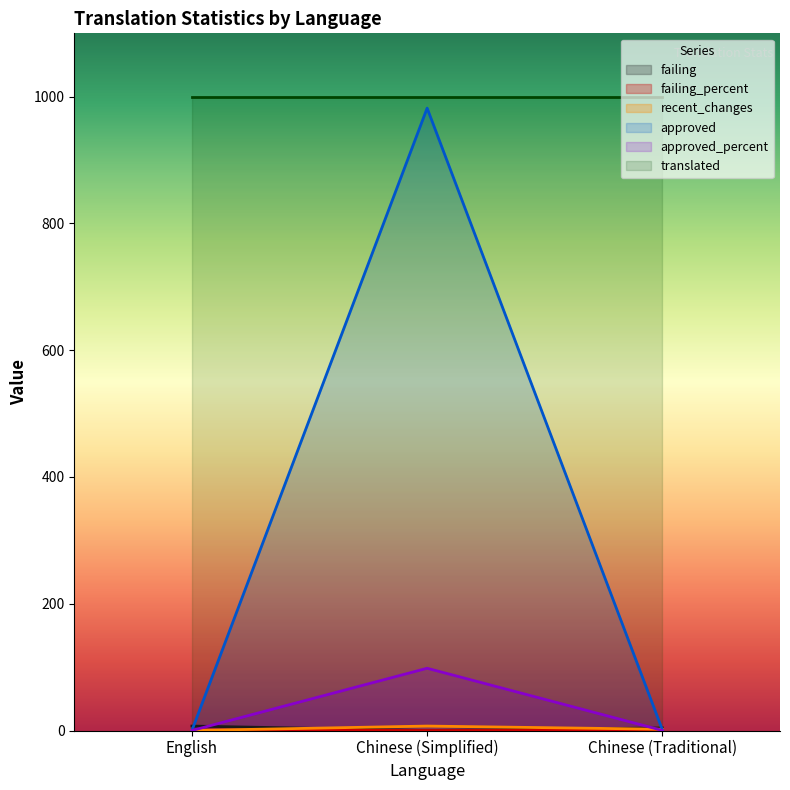

Which has a higher value, English or Chinese (Traditional)?

English